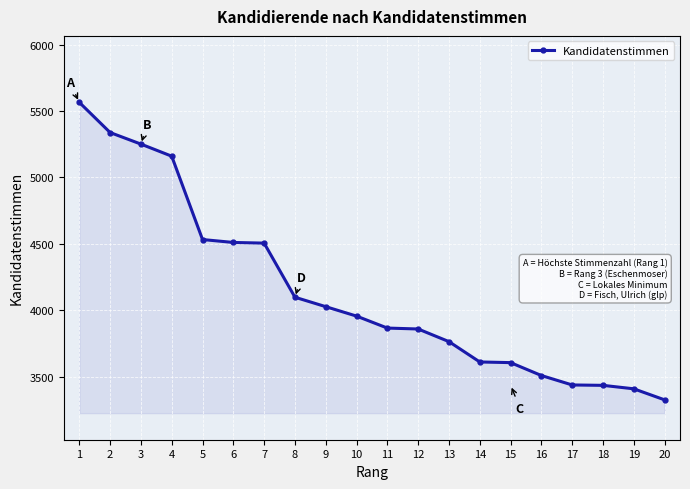

At which label does the data first exceed 3957?

1